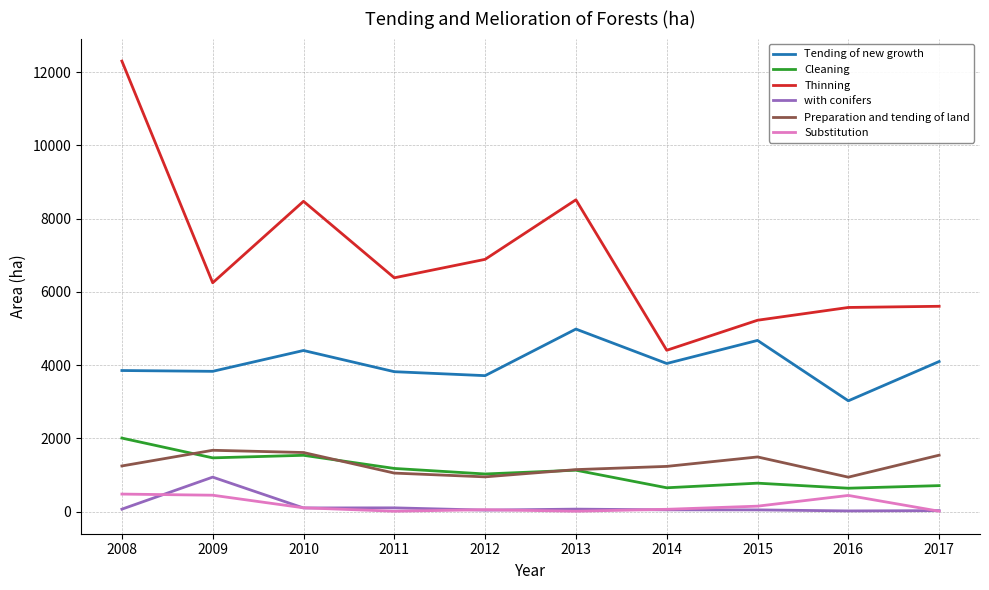

Which series changed the most between 2013 and 2017?

Thinning